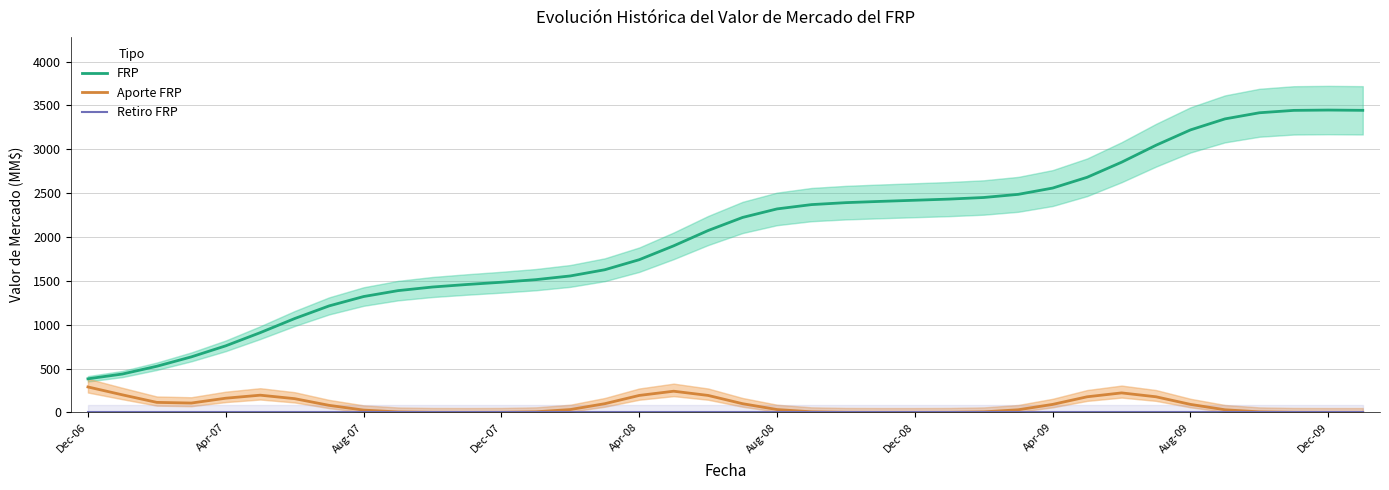

True or false: FRP and Aporte FRP intersect in this chart.

False